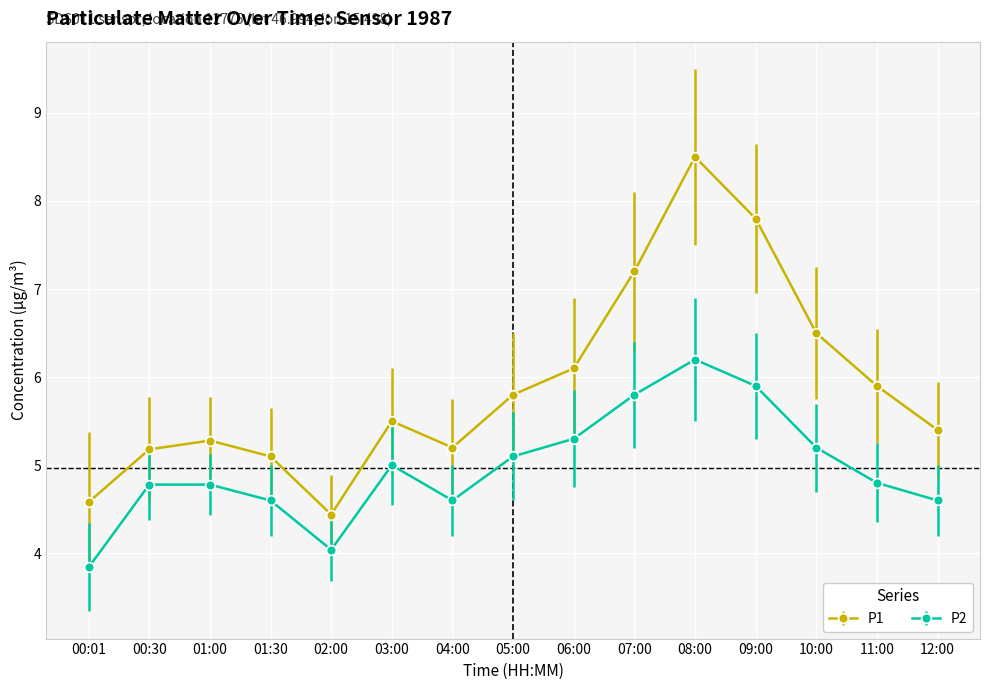

True or false: P2 and P1 cross at least once.

False